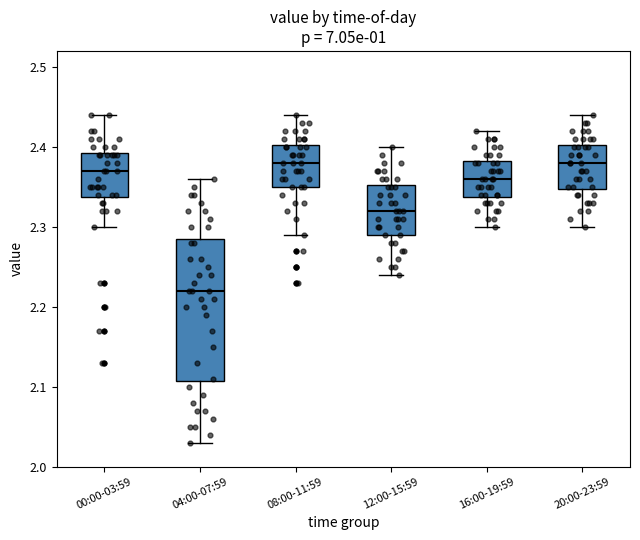

Where does the lower whisker of the box for 08:00-11:59 end on the y-axis? The values are not printed on the chart, so give them approximately, as read against the axis.

2.29